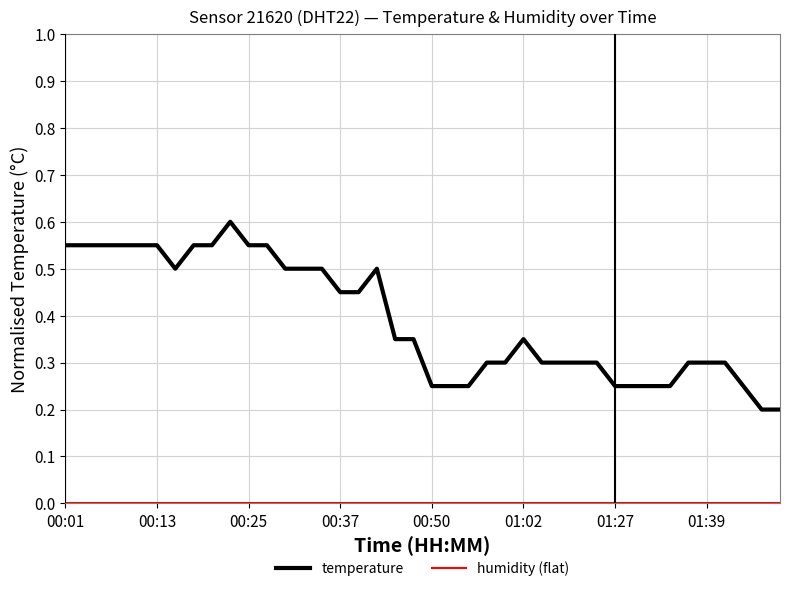

How many series are shown in this chart?

2